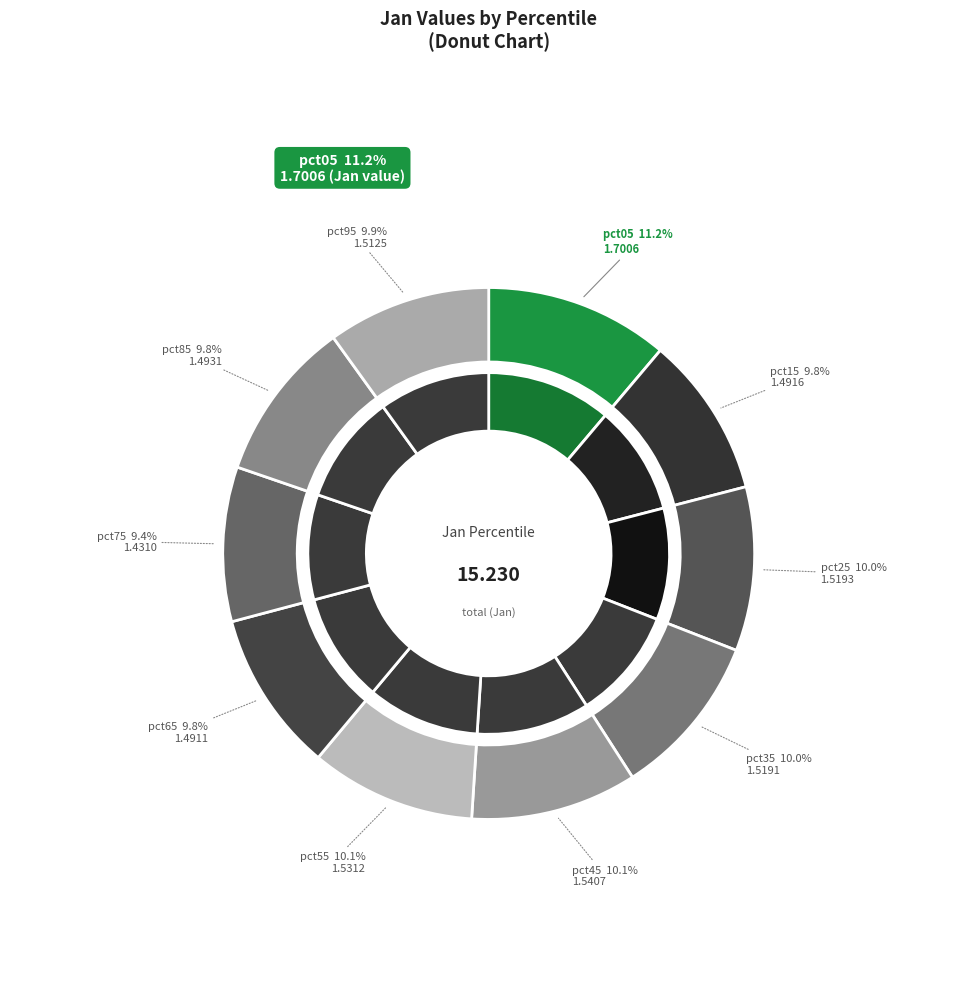

To the nearest percent, what is the difference between the largest and smallest slice percentages?

2%